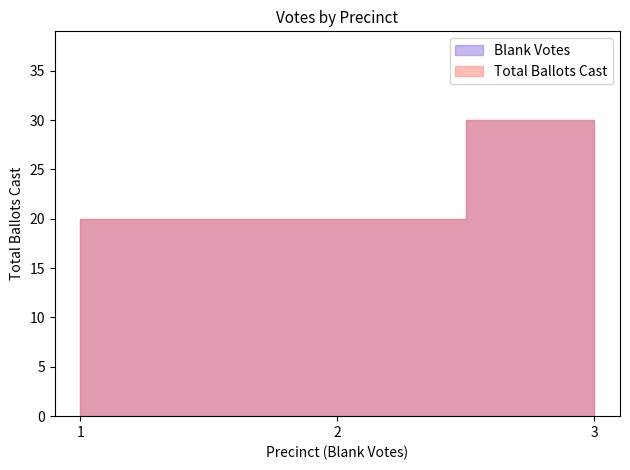

Which has a higher value, 1 or 2?

1